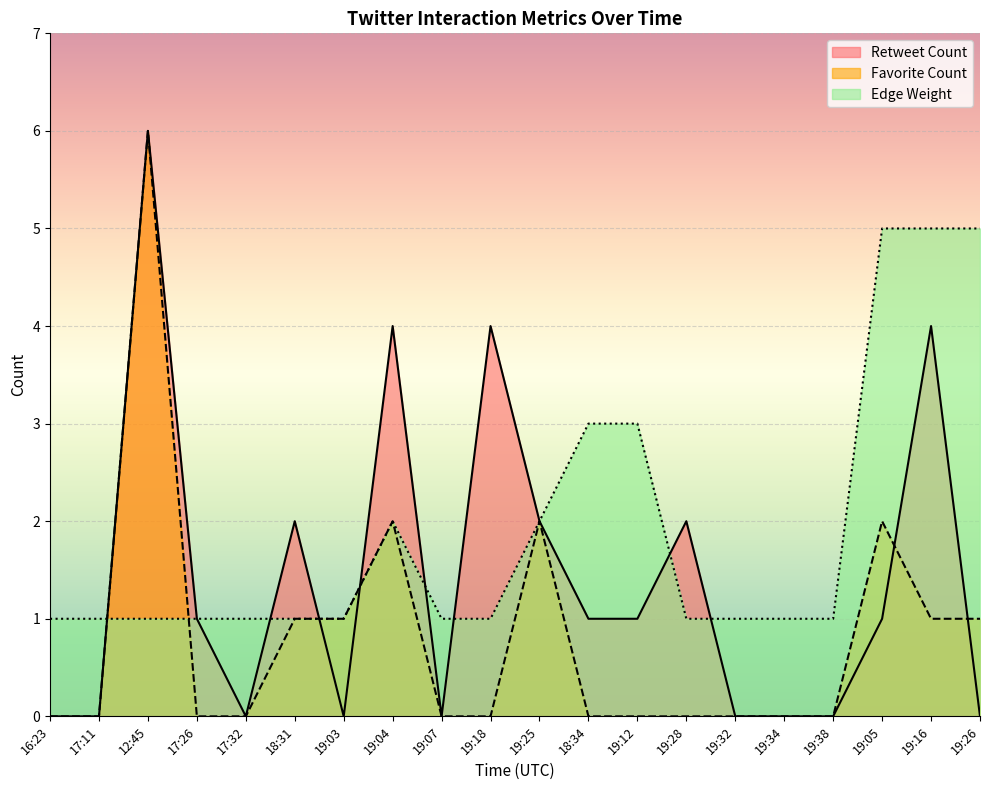

What is the difference between the maximum and minimum values in the Retweet Count series?

6